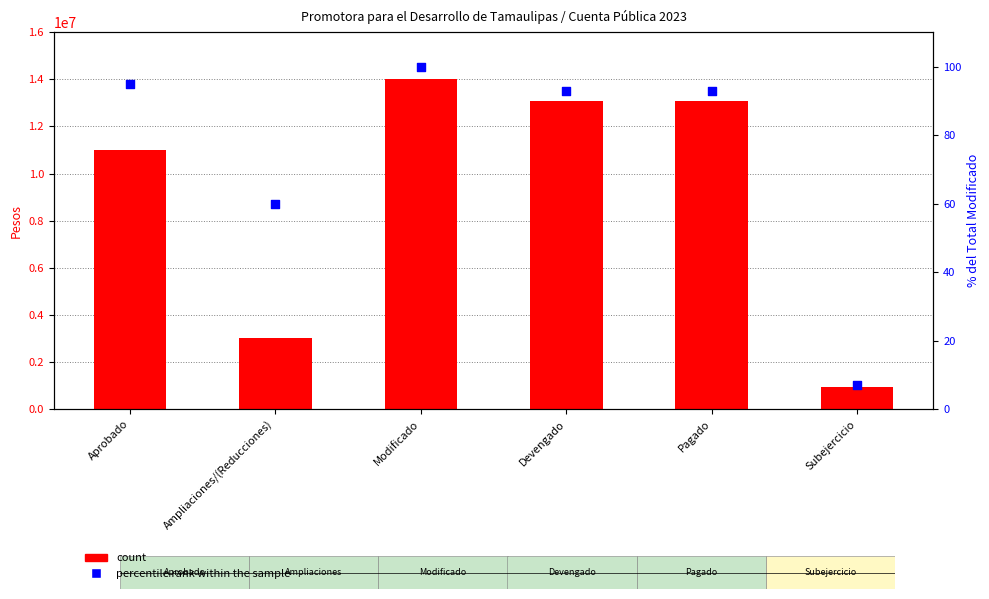

At how many categories does at least one series exceed 5638664?

4